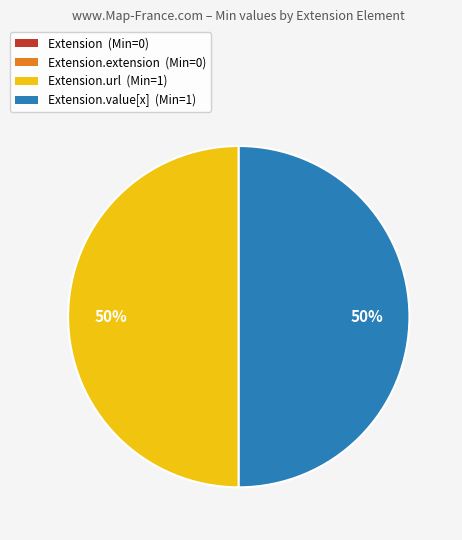

To the nearest percent, what percentage of the pie is Extension.value[x] (Min=1)?

50%